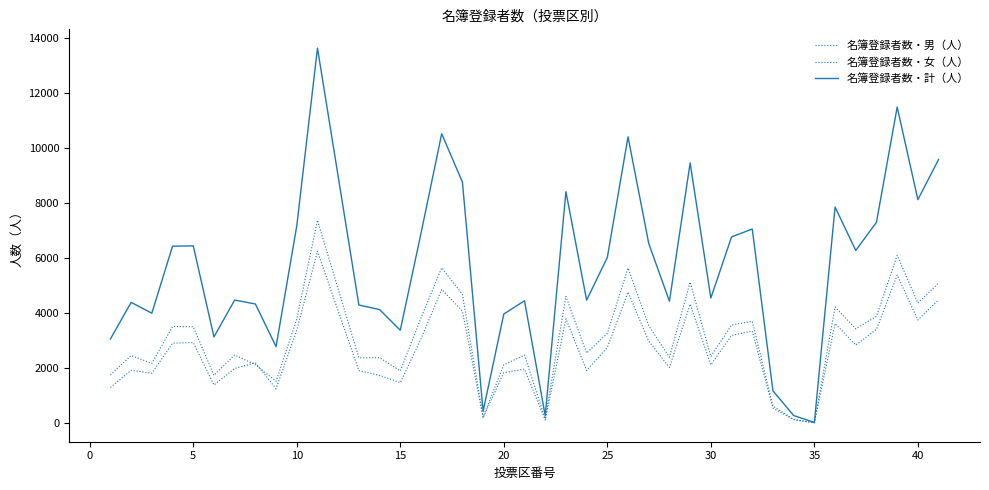

Does the chart display data point markers on the line(s)?

No